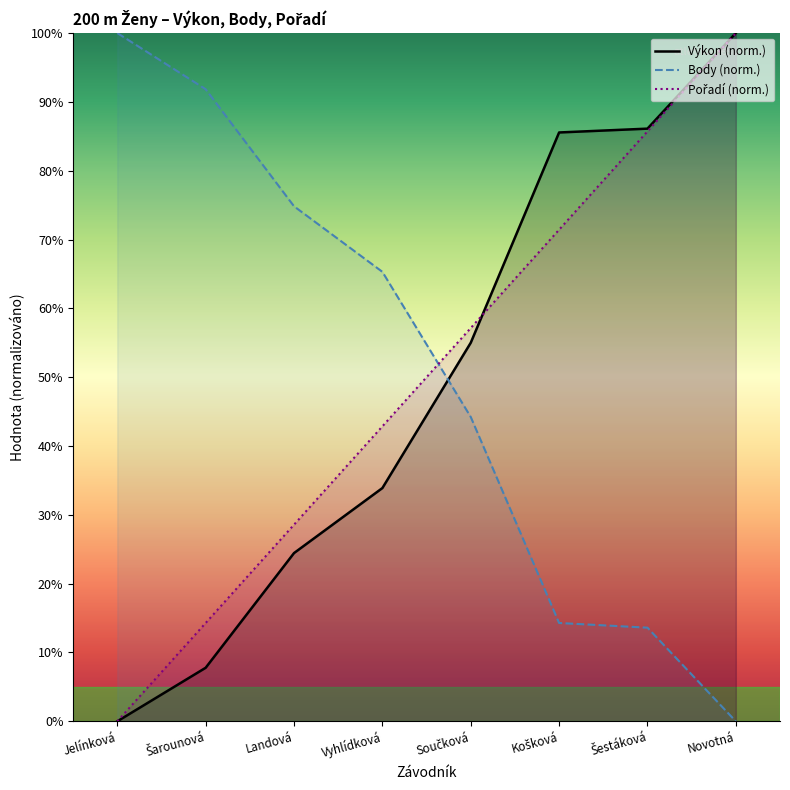

At which category is the sum across all series the highest?

Novotná